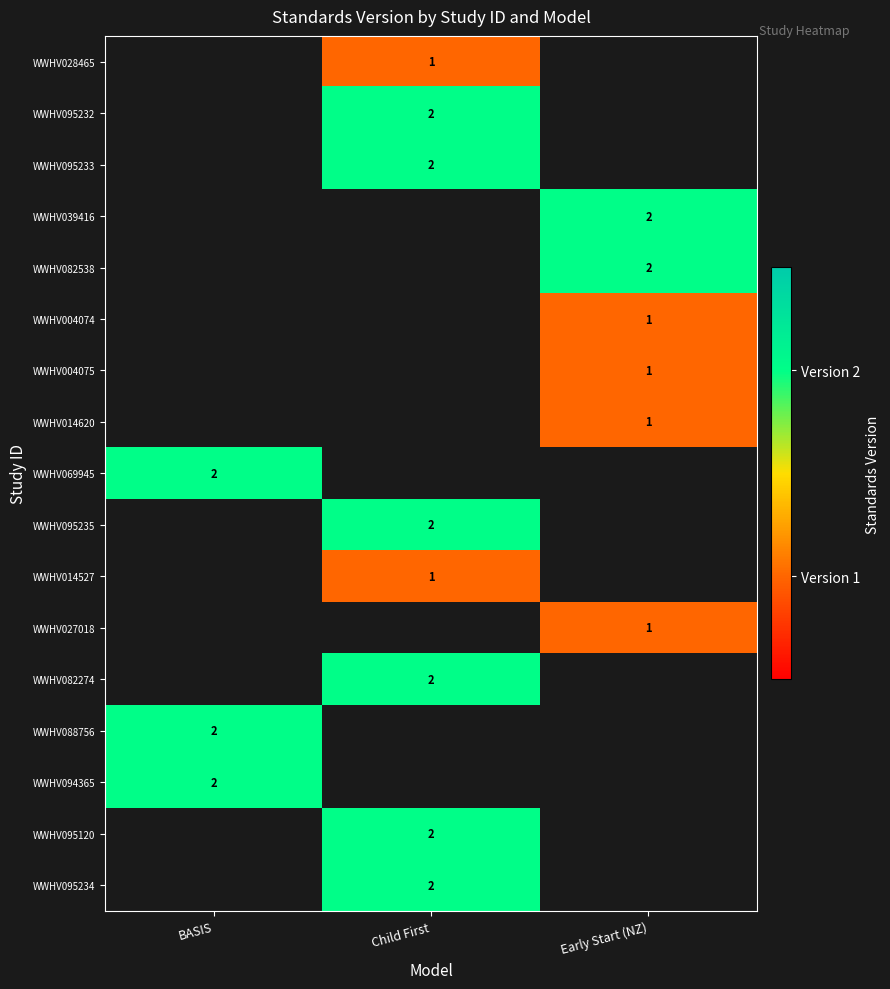

The value of WWHV039416 at Early Start (NZ) is 3. True or false?

False